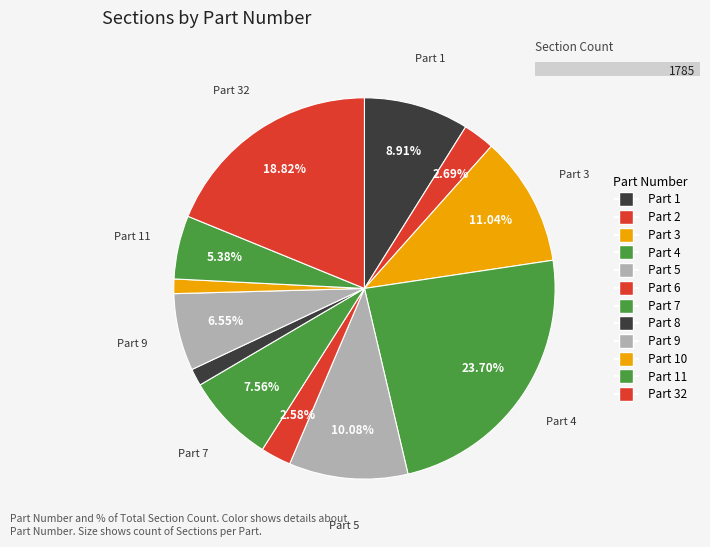

How many slices are in this pie chart?

12